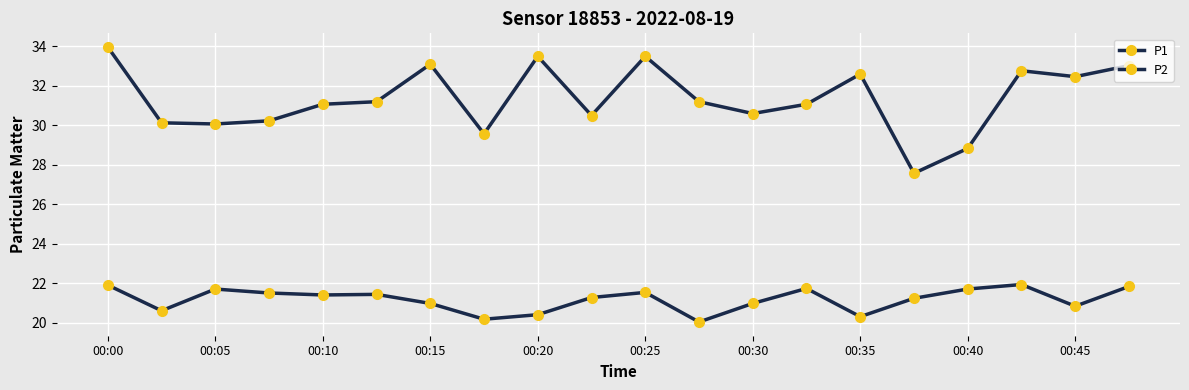

How many lines are shown in the chart?

2